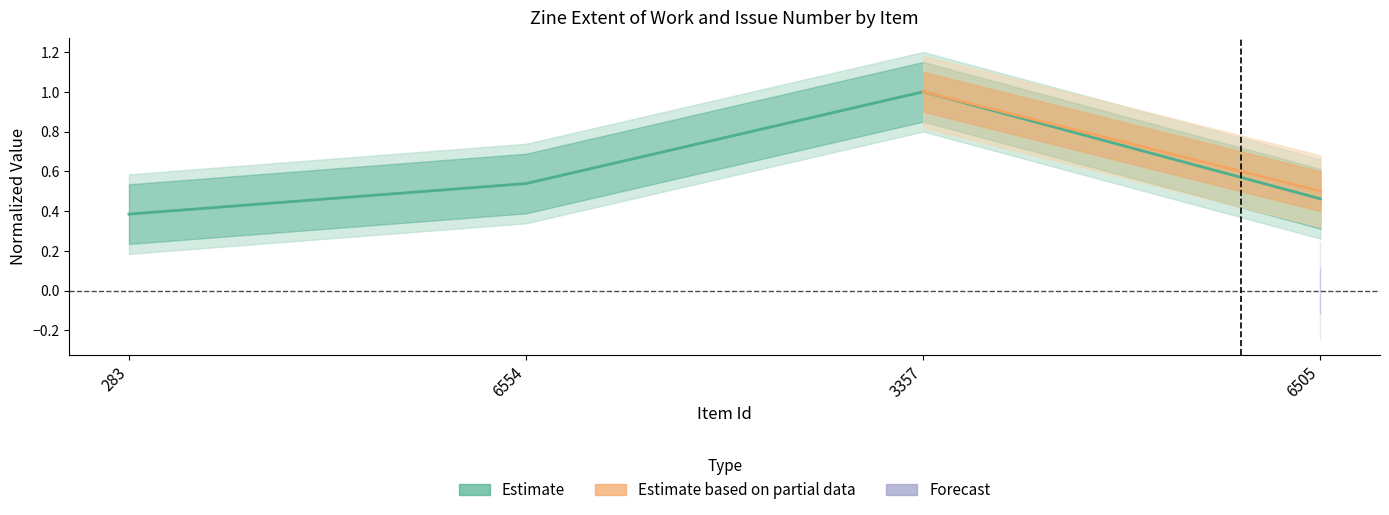

Is this an area chart (filled region under the line)?

No